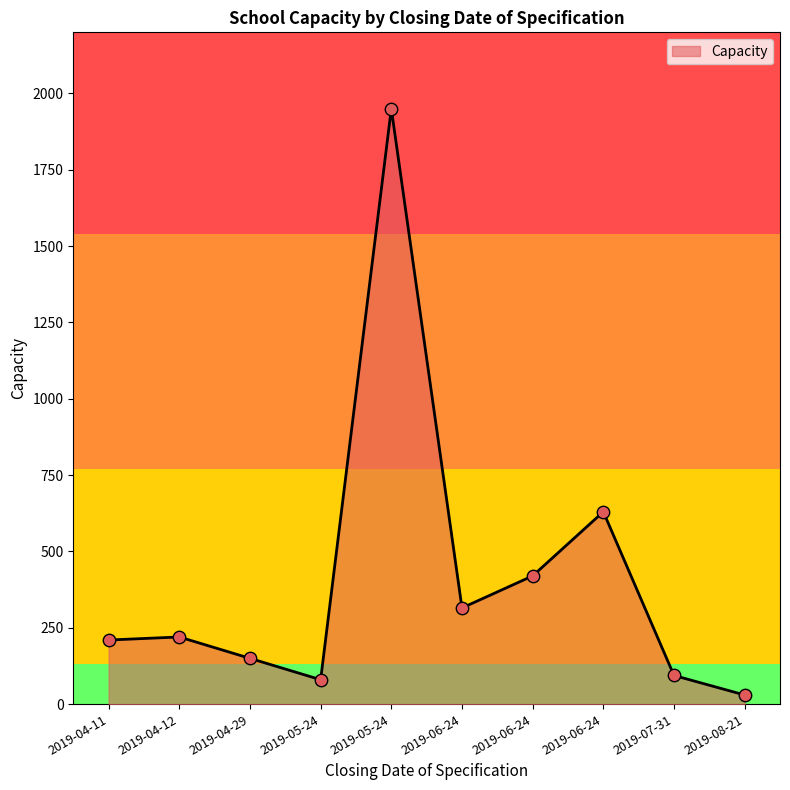

Is this an area chart (filled region under the line)?

Yes